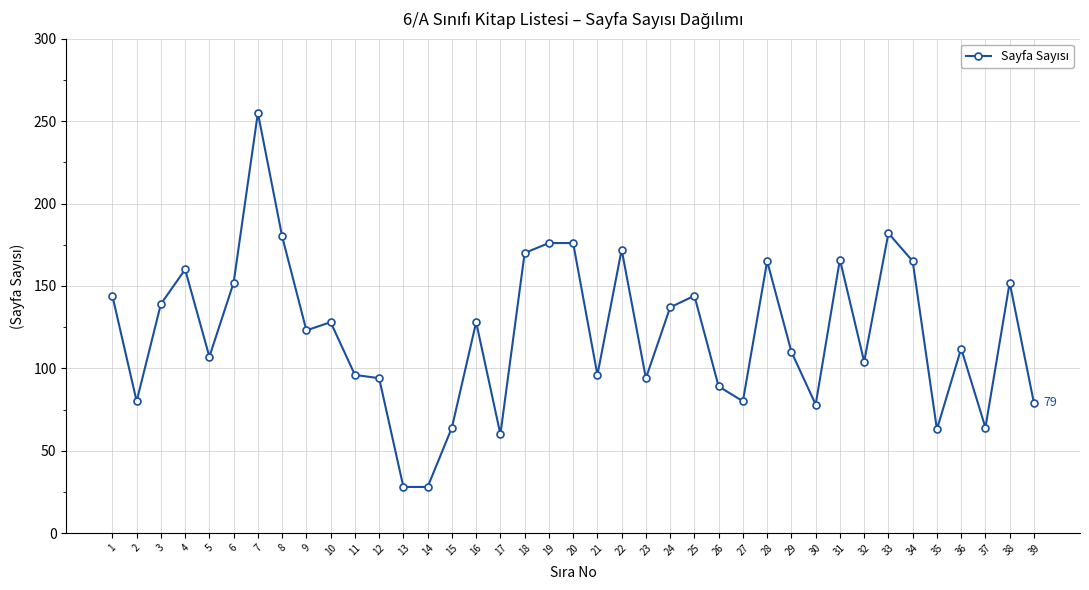

What is the difference between the maximum and minimum values?

227